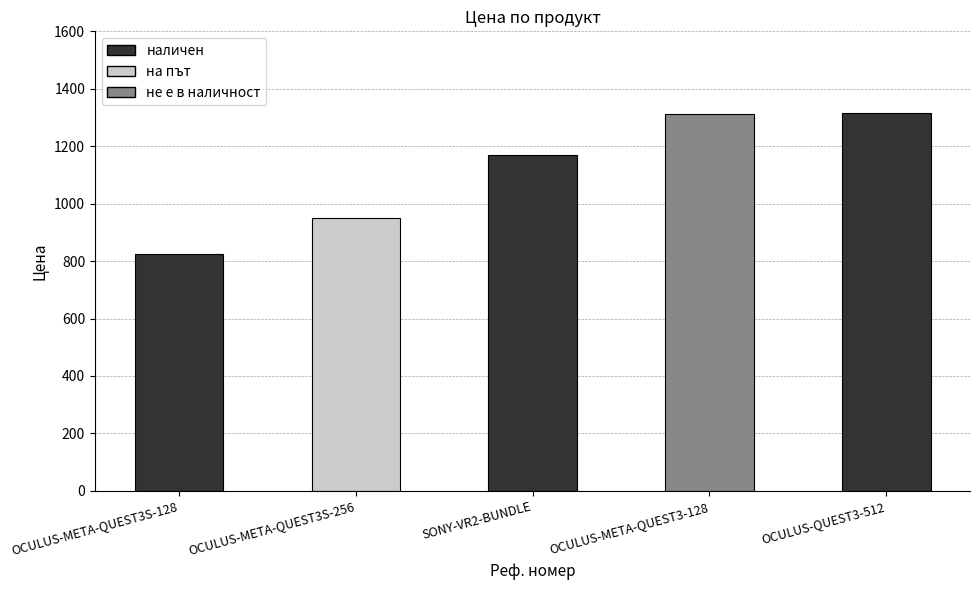

What is the ratio of the value at SONY-VR2-BUNDLE to the value at OCULUS-META-QUEST3-128?

0.9